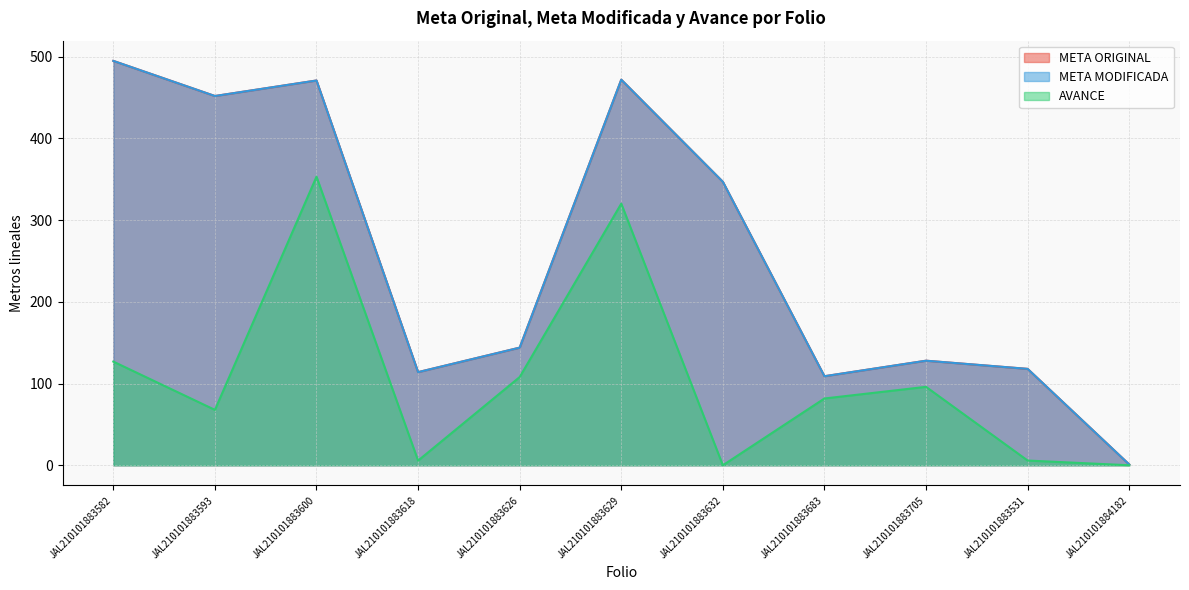

The value of AVANCE at JAL210101883705 is 56.6. True or false?

False